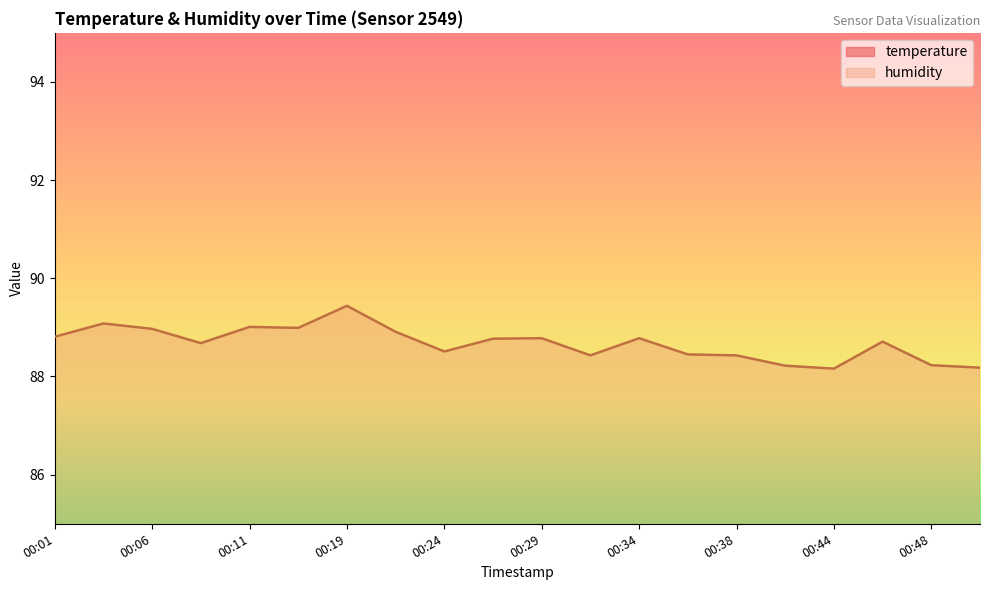

The value of humidity at 00:24 is 88.5. True or false?

True